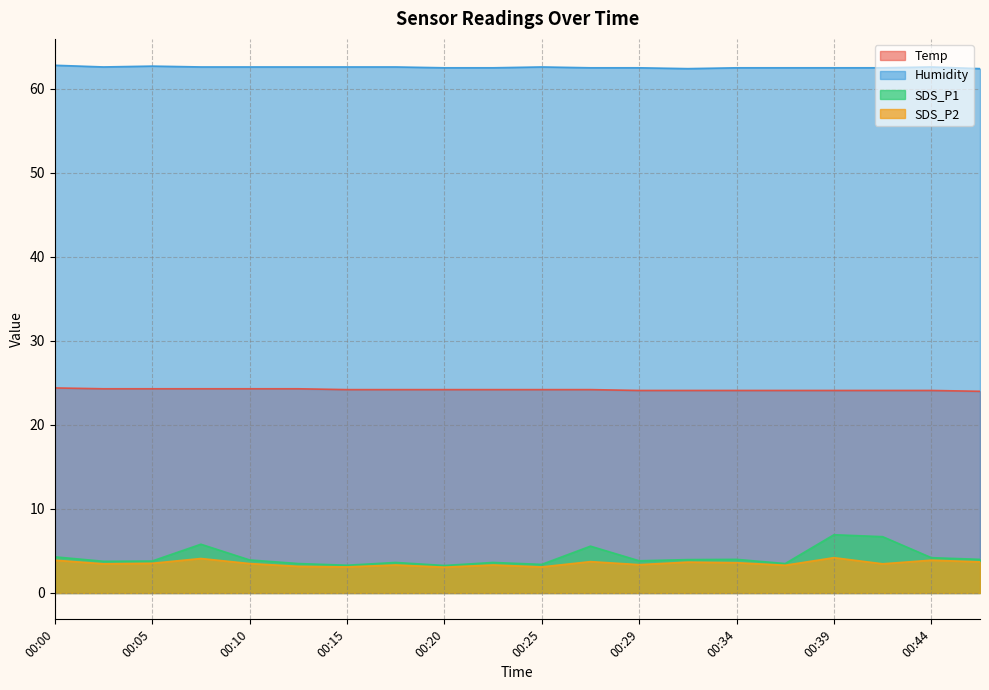

Which series has the largest total across all categories?

Humidity